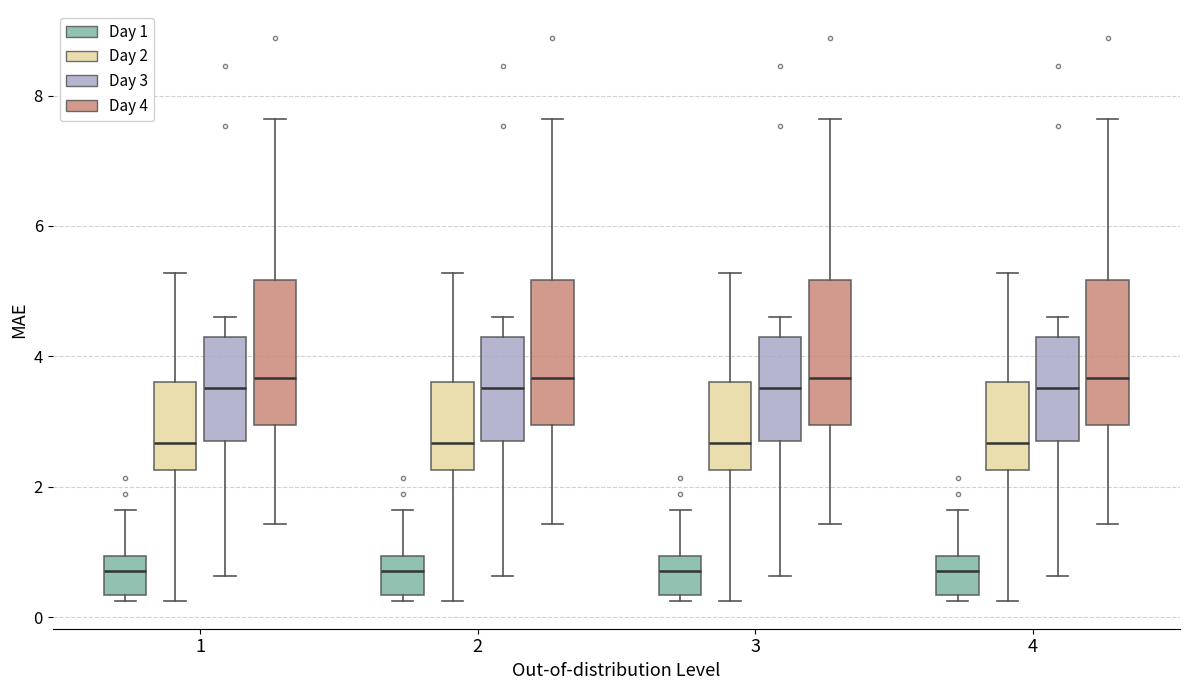

Reading left to right, read every box against the y-axis: the position of its median line, the range the box covers, and the ends of its whiskers. The values are not printed on the chart, so give them approximately, as read against the axis.

1 (Day 1): median 0.8, box 0.4 to 1.0, whiskers 0.2 to 1.6
1 (Day 2): median 2.6, box 2.2 to 3.6, whiskers 0.2 to 5.2
1 (Day 3): median 3.6, box 2.6 to 4.2, whiskers 0.6 to 4.6
1 (Day 4): median 3.6, box 3.0 to 5.2, whiskers 1.4 to 7.6
2 (Day 1): median 0.8, box 0.4 to 1.0, whiskers 0.2 to 1.6
2 (Day 2): median 2.6, box 2.2 to 3.6, whiskers 0.2 to 5.2
2 (Day 3): median 3.6, box 2.6 to 4.2, whiskers 0.6 to 4.6
2 (Day 4): median 3.6, box 3.0 to 5.2, whiskers 1.4 to 7.6
3 (Day 1): median 0.8, box 0.4 to 1.0, whiskers 0.2 to 1.6
3 (Day 2): median 2.6, box 2.2 to 3.6, whiskers 0.2 to 5.2
3 (Day 3): median 3.6, box 2.6 to 4.2, whiskers 0.6 to 4.6
3 (Day 4): median 3.6, box 3.0 to 5.2, whiskers 1.4 to 7.6
4 (Day 1): median 0.8, box 0.4 to 1.0, whiskers 0.2 to 1.6
4 (Day 2): median 2.6, box 2.2 to 3.6, whiskers 0.2 to 5.2
4 (Day 3): median 3.6, box 2.6 to 4.2, whiskers 0.6 to 4.6
4 (Day 4): median 3.6, box 3.0 to 5.2, whiskers 1.4 to 7.6